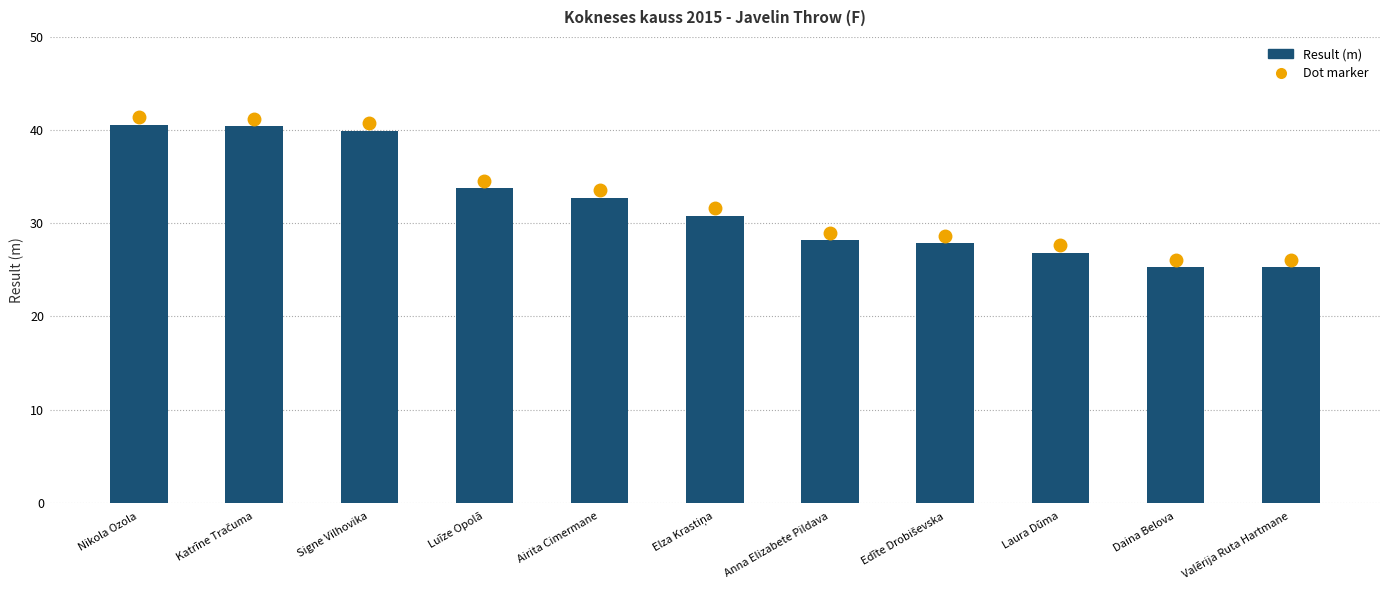

What is the greatest value displayed?

40.6